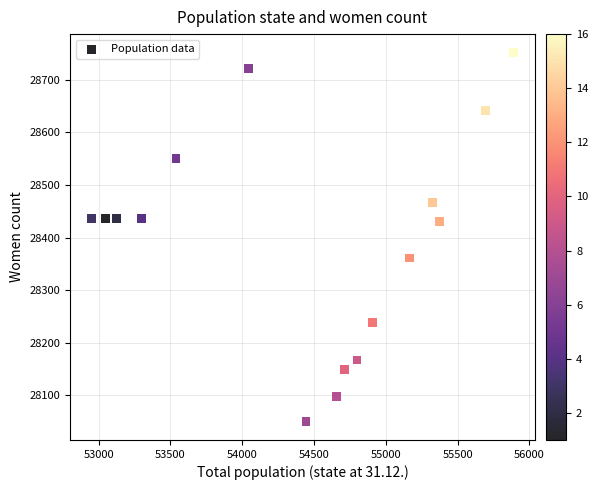

What is the range of Y values (max minus min)?

702